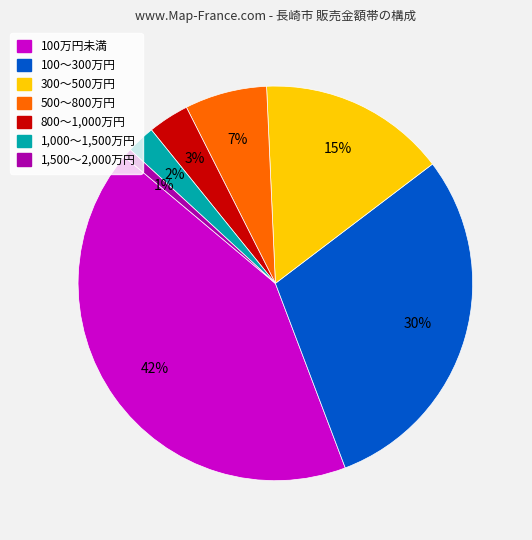

To the nearest percent, what is the difference between the largest and smallest slice percentages?

41%